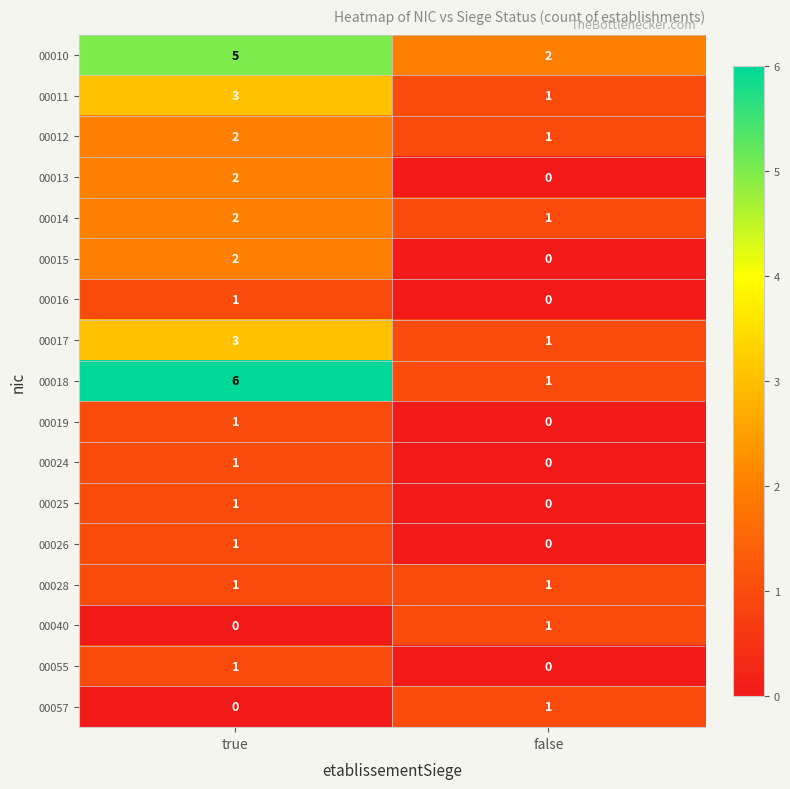

What is the total value across all series at true?

32